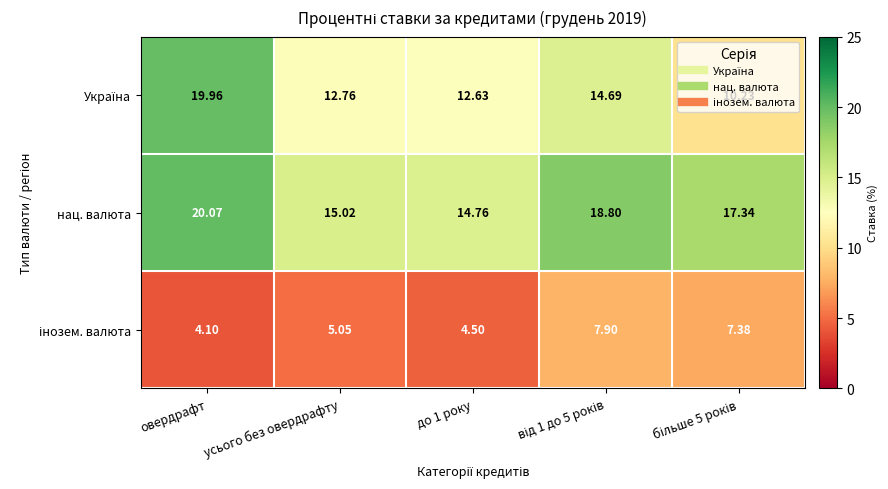

At which label does нац. валюта reach its peak?

овердрафт